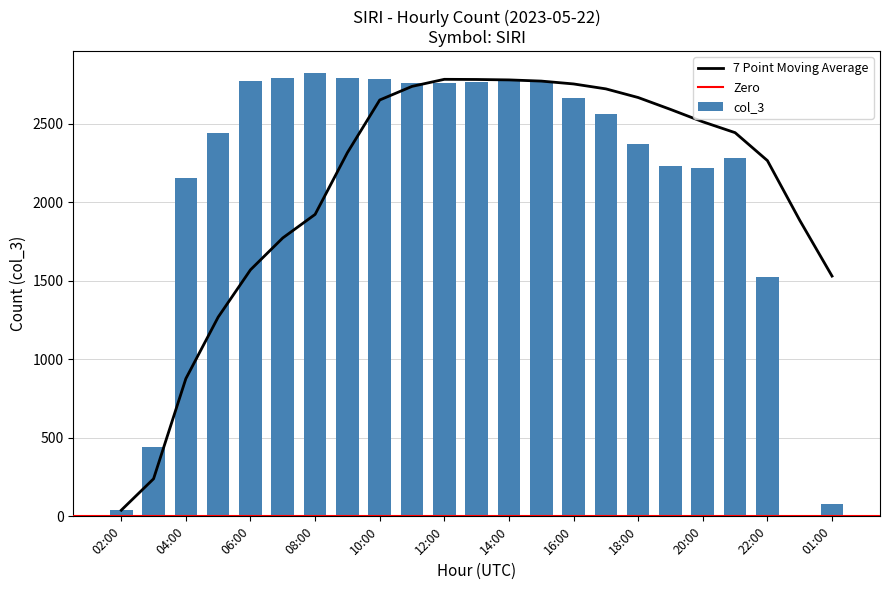

What is the greatest value displayed?

2821